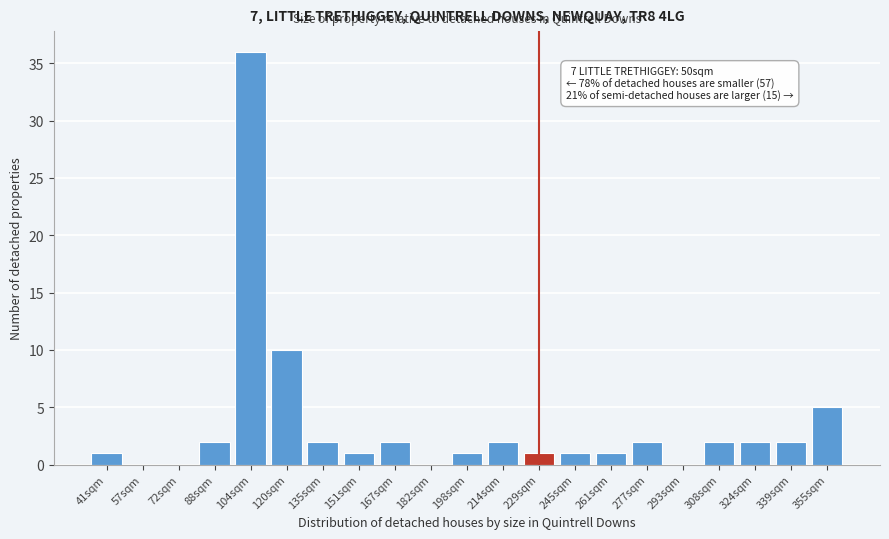

Reading left to right, list all the values displayed in this chart.

41sqm=1	57sqm=0	72sqm=0	88sqm=2	104sqm=36	120sqm=10	135sqm=2	151sqm=1	167sqm=2	182sqm=0	198sqm=1	214sqm=2	229sqm=1	245sqm=1	261sqm=1	277sqm=2	293sqm=0	308sqm=2	324sqm=2	339sqm=2	355sqm=5